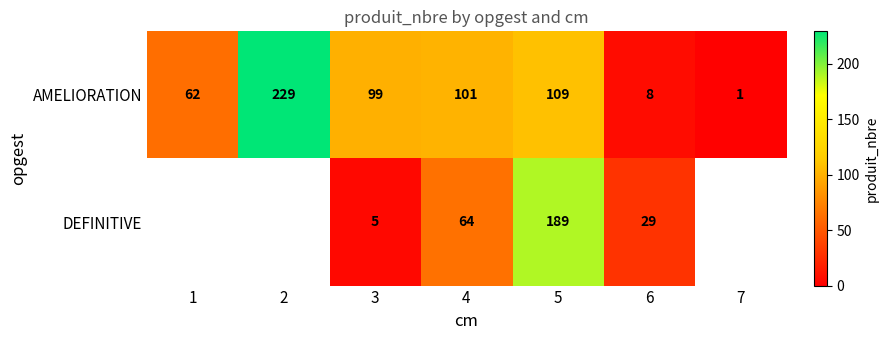

What is the difference between the highest and lowest values at 5?

80